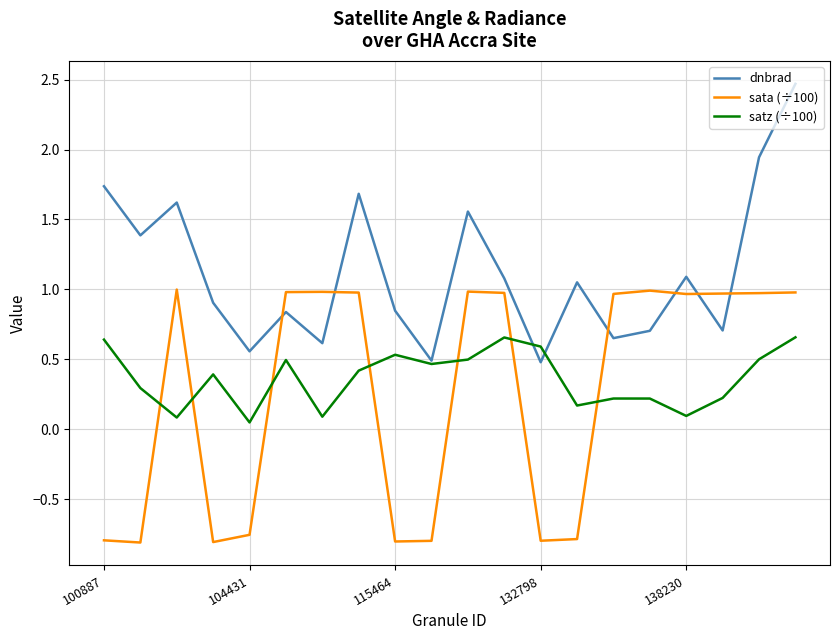

True or false: satz (÷100) and sata (÷100) intersect in this chart.

True